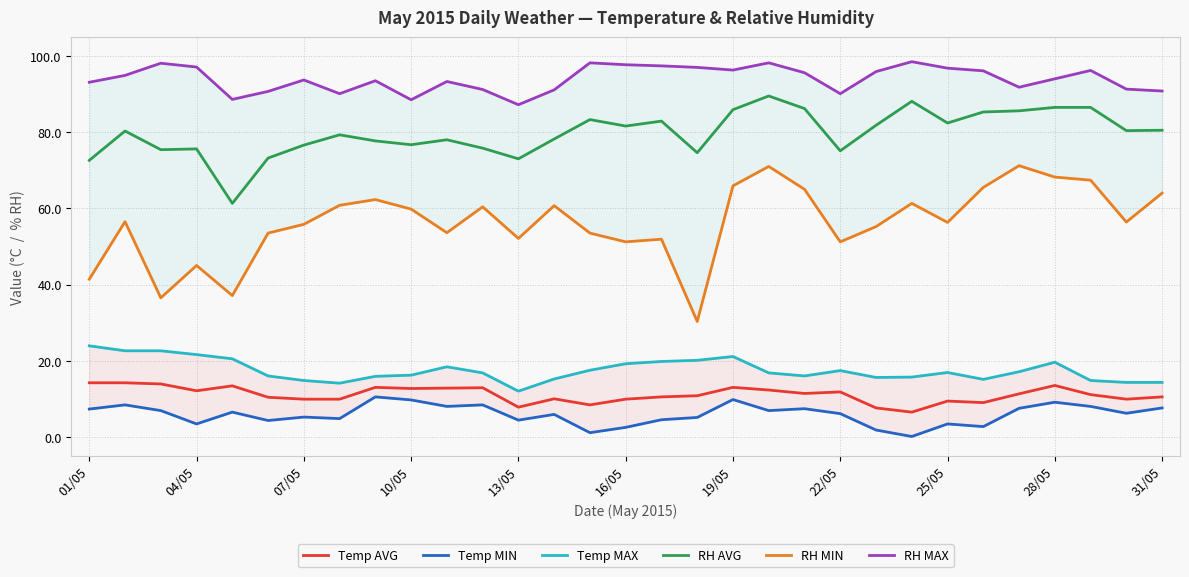

True or false: Temp AVG and RH AVG cross at least once.

False